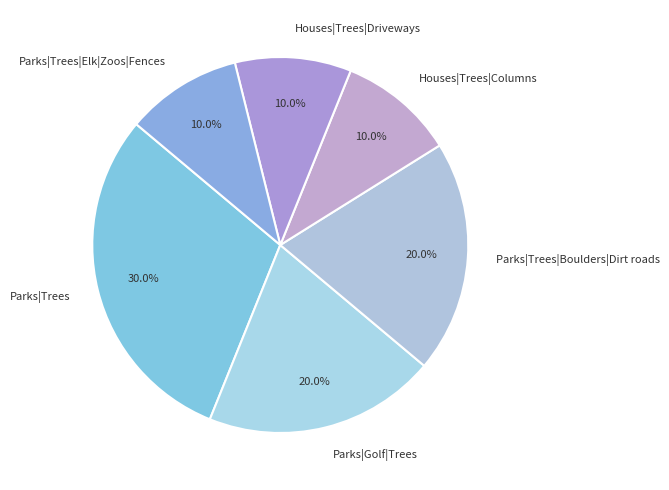

What is the ratio of the value at Parks|Trees|Boulders|Dirt roads to the value at Houses|Trees|Driveways?

2.0